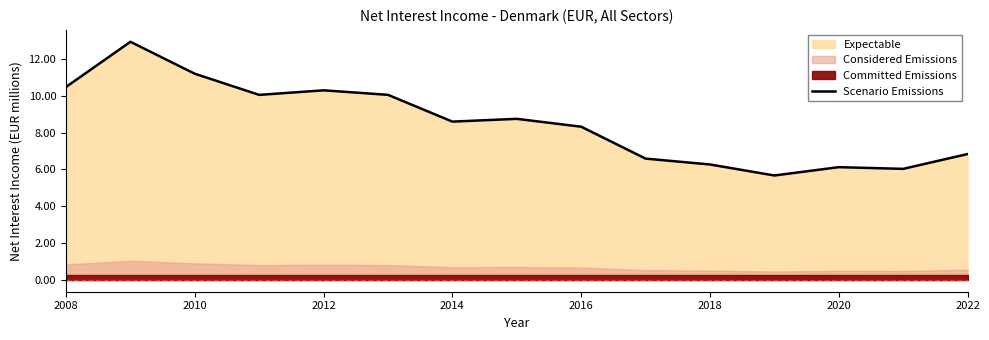

Is it true that Scenario Emissions equals 9.9 at 2020?

False